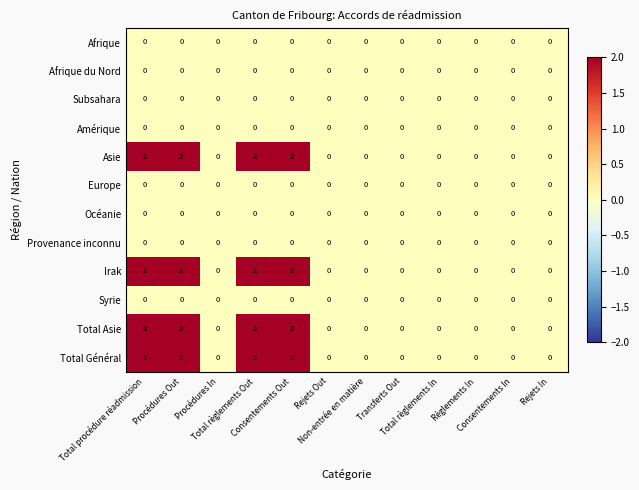

At how many categories does at least one series exceed 1?

4